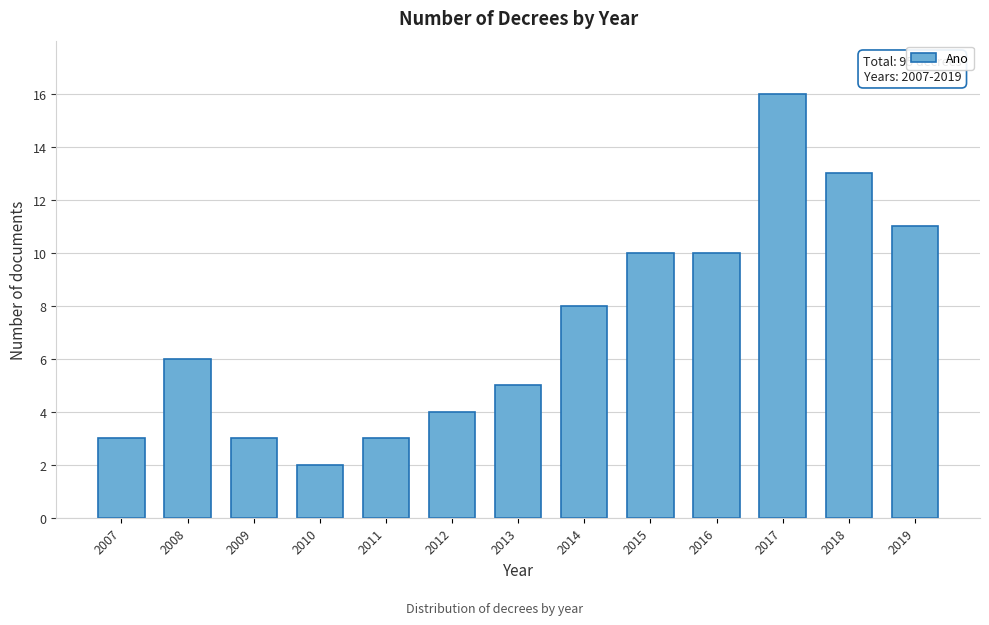

Reading left to right, extract all data points from this chart.

2007=3	2008=6	2009=3	2010=2	2011=3	2012=4	2013=5	2014=8	2015=10	2016=10	2017=16	2018=13	2019=11